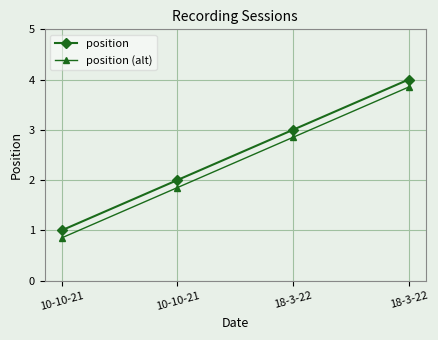

How many data points does each series have?

4